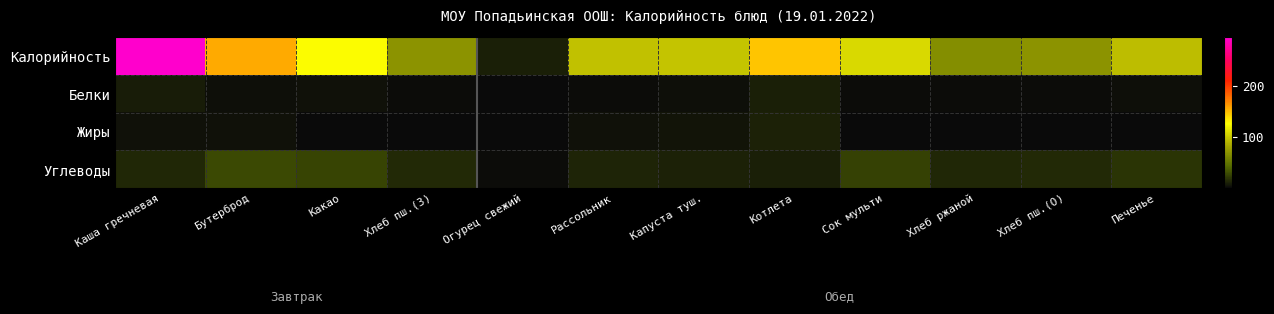

The value of Углеводы at Бутерброд is 27.8. True or false?

True